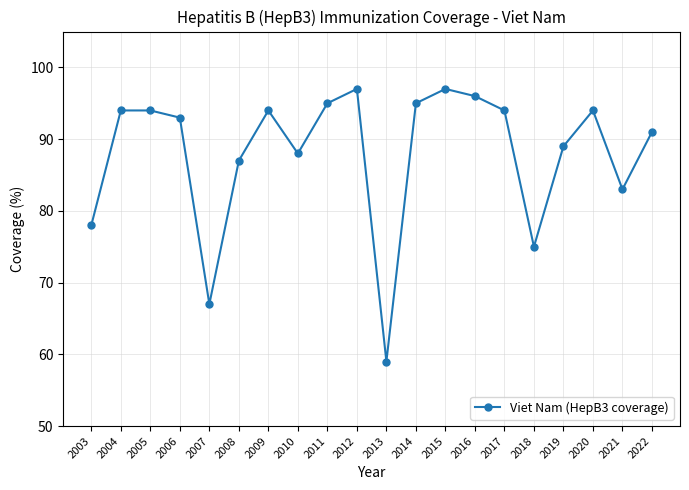

What is the change in value from 2007 to 2021?

+16